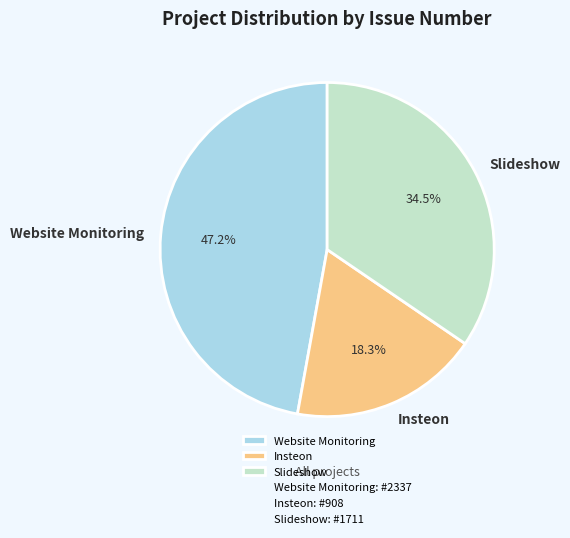

Which slice is the smallest?

Insteon